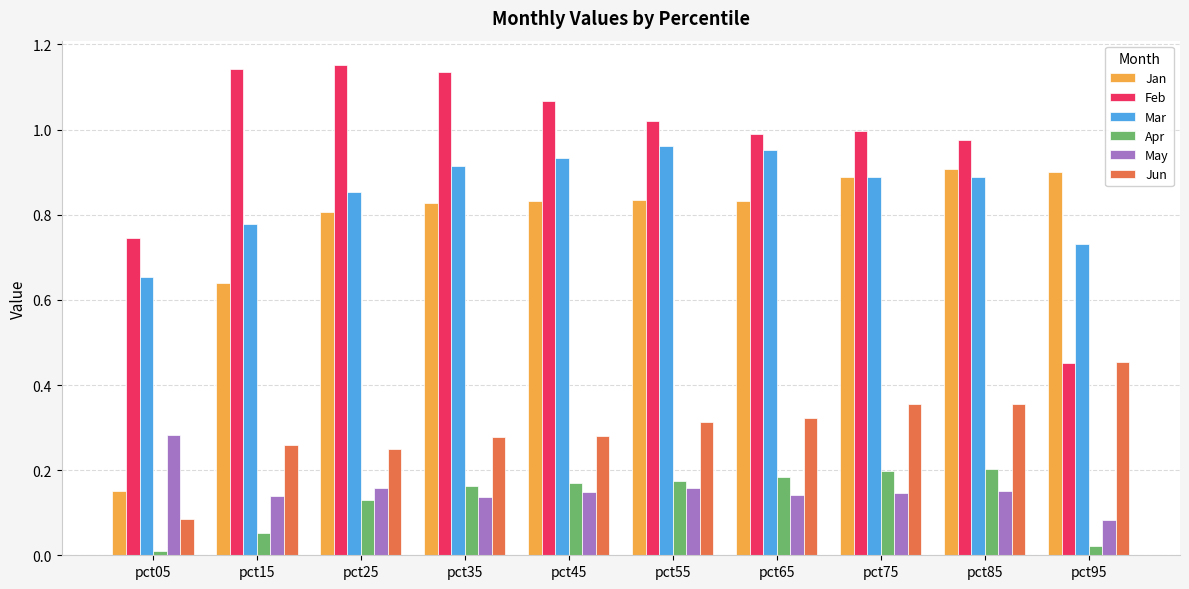

Which series has the largest total across all categories?

Feb